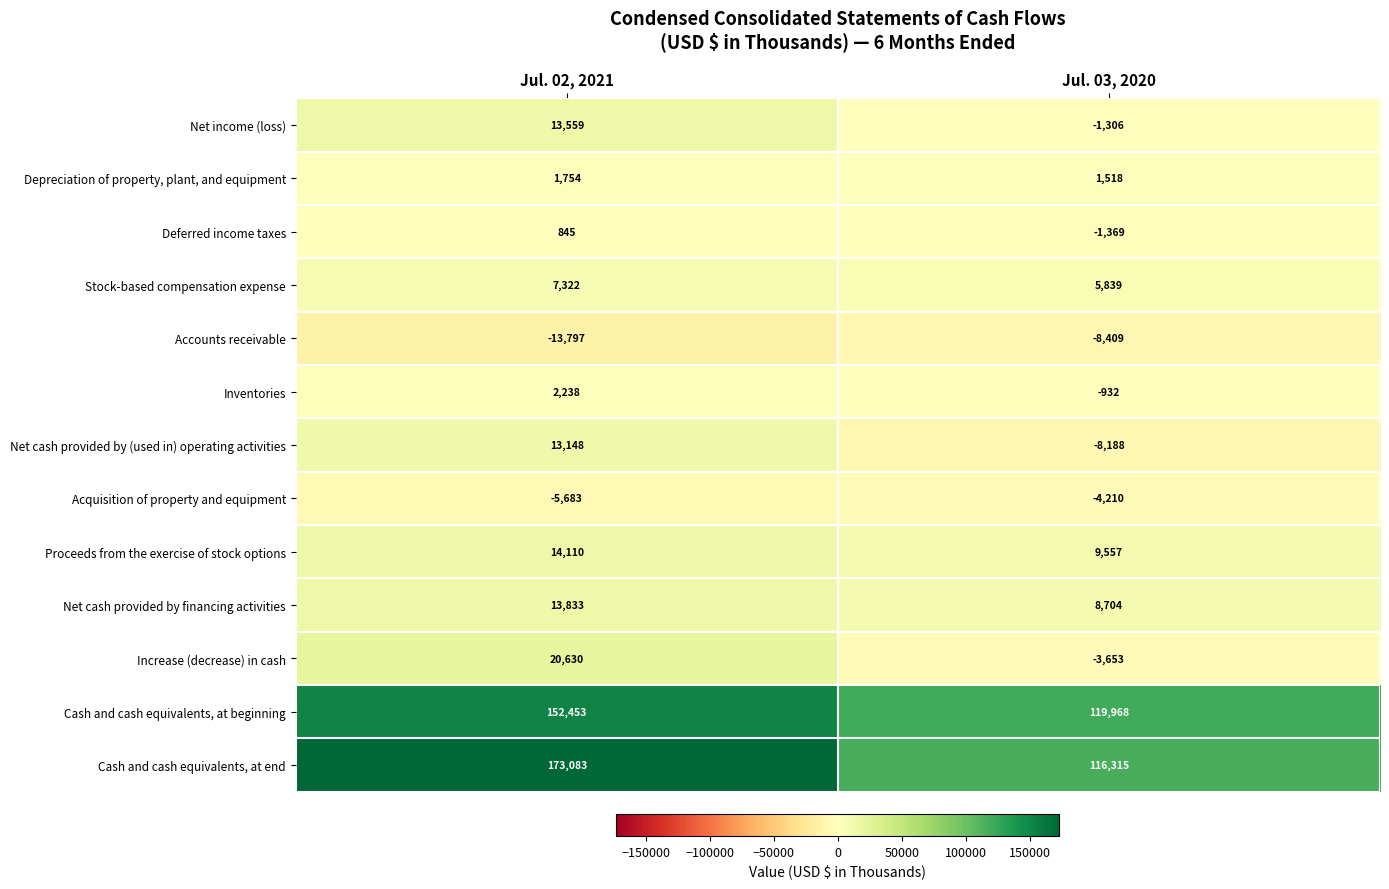

What is the smallest value displayed?

-13797